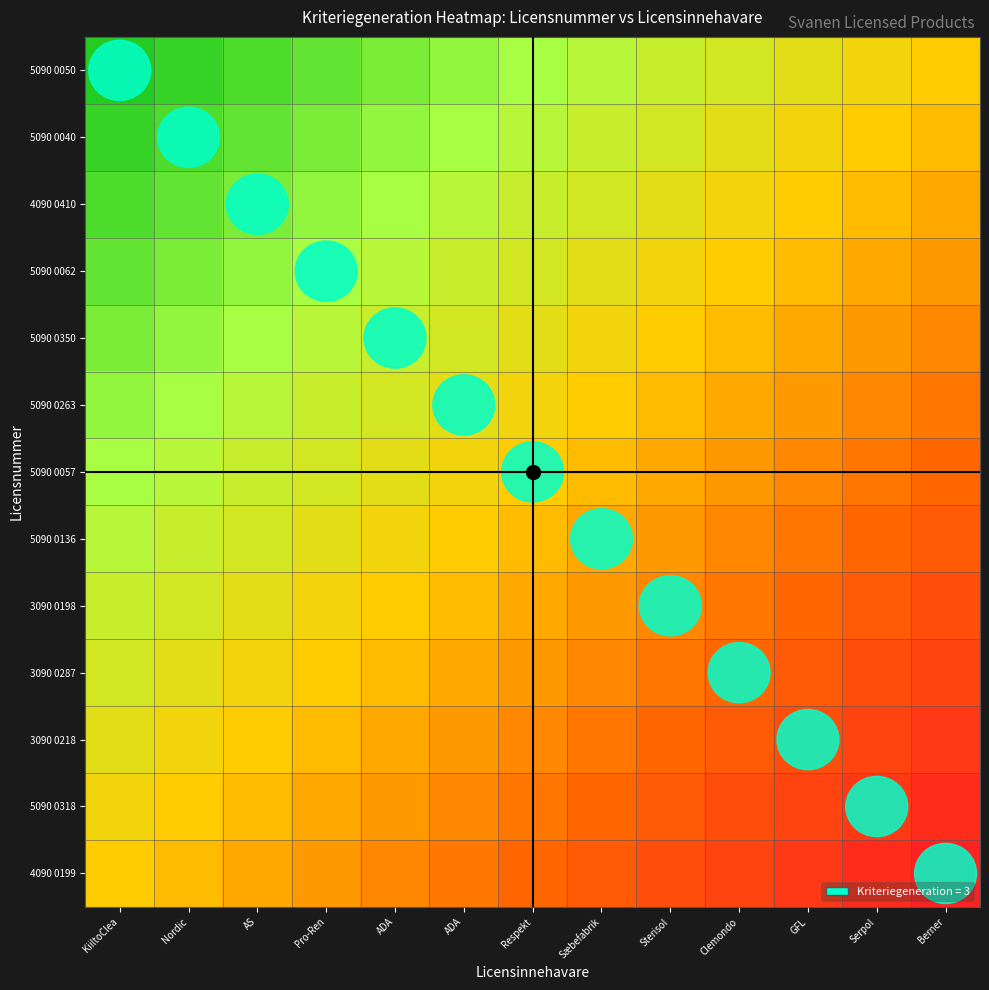

At Sterisol, list the series in order from smallest to largest.

4090 0199, 5090 0318, 3090 0218, 3090 0287, 3090 0198, 5090 0136, 5090 0057, 5090 0263, 5090 0350, 5090 0062, 4090 0410, 5090 0040, 5090 0050